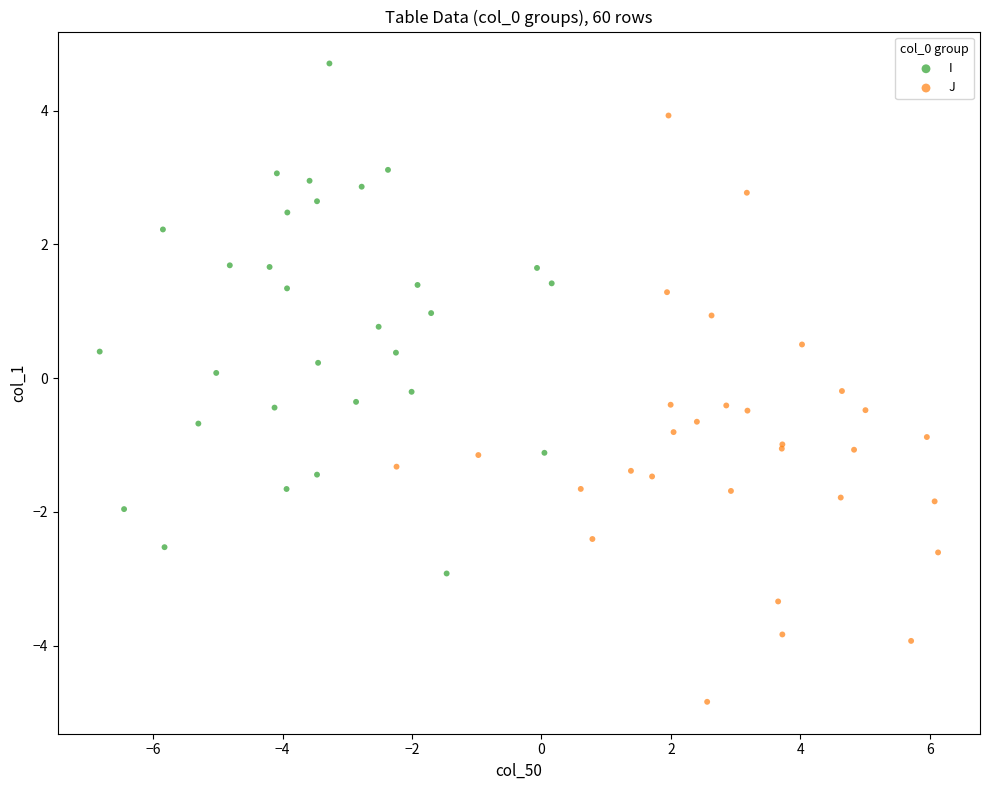

Which series reaches the minimum Y coordinate?

J